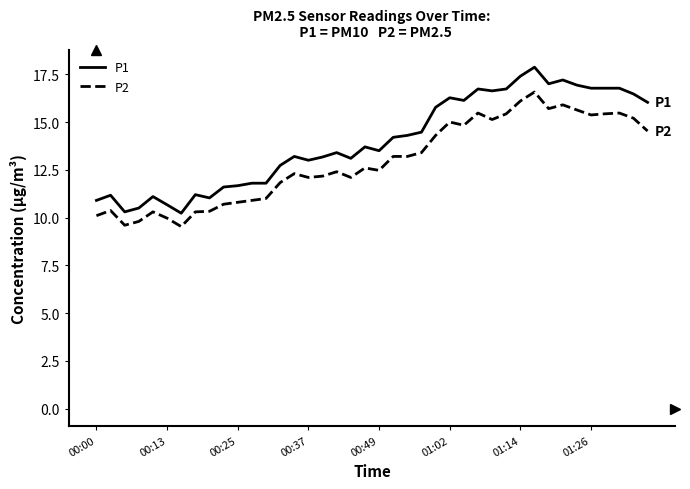

Which series has the largest total across all categories?

P1